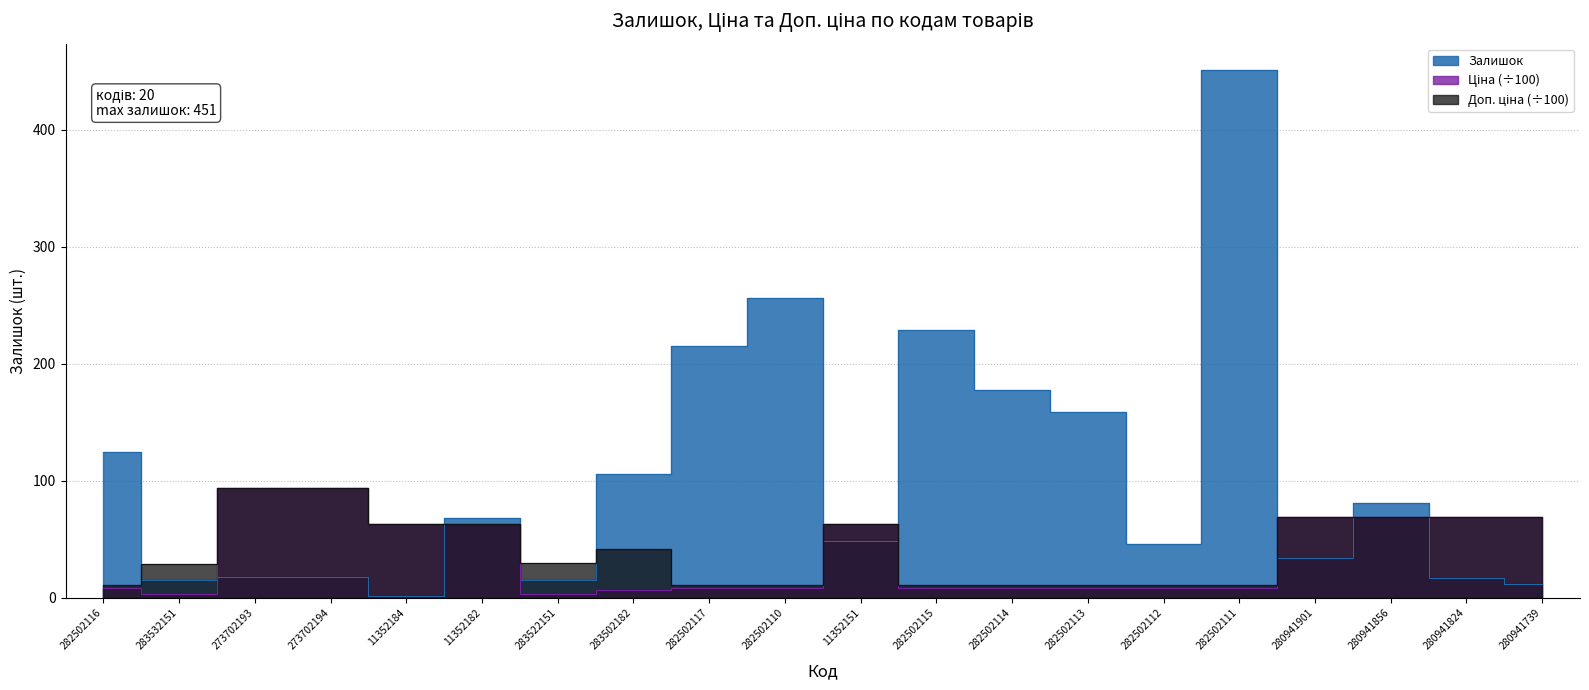

What is the maximum value shown in the chart?

451.0